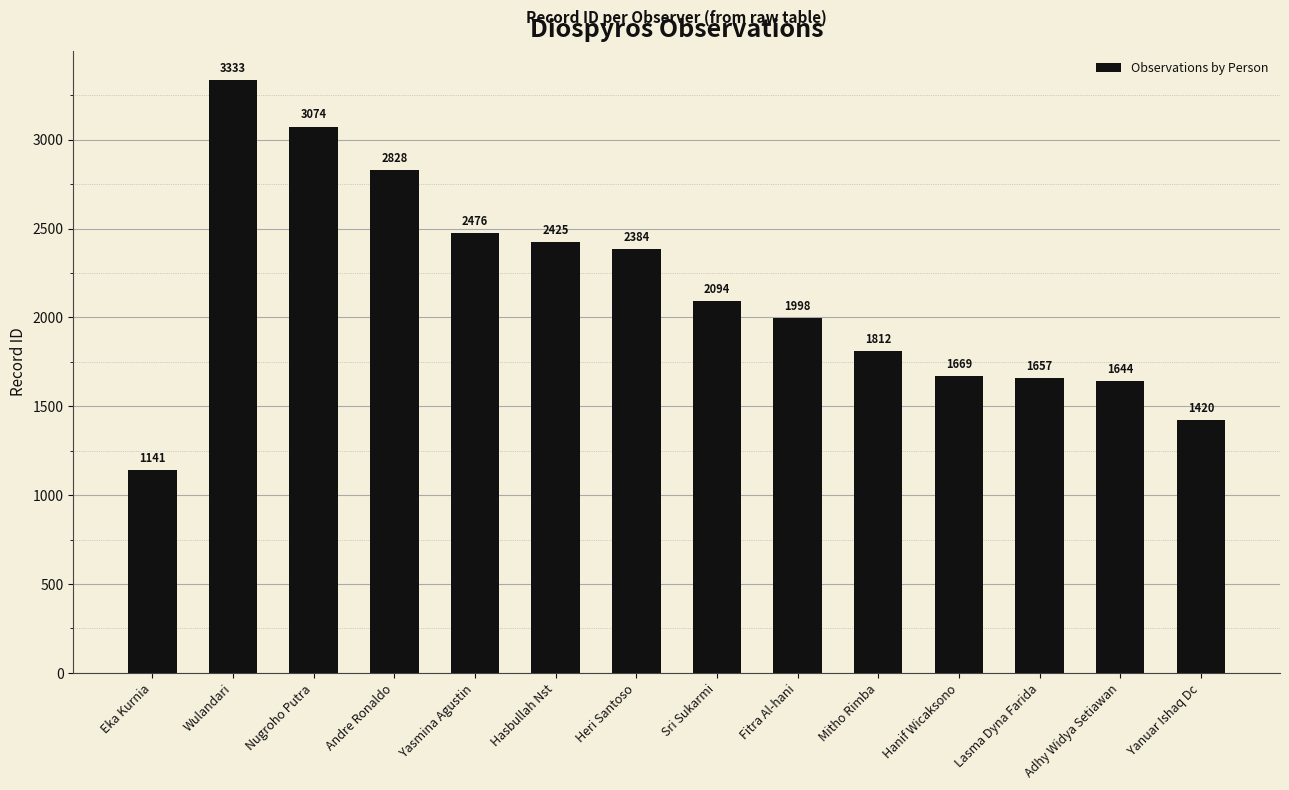

How many distinct data groups are displayed?

1